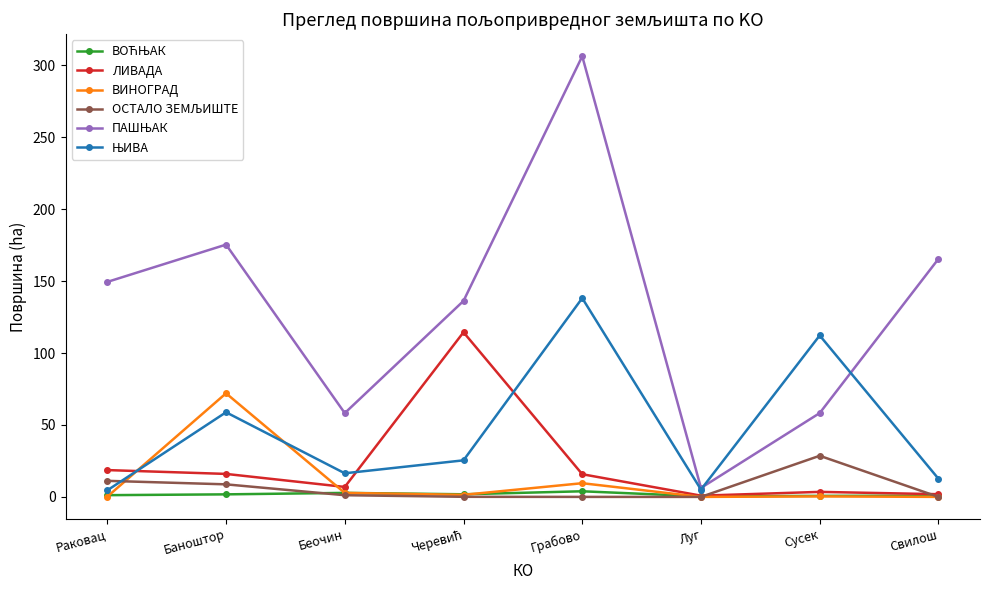

Which category has the highest value across all series?

Грабово